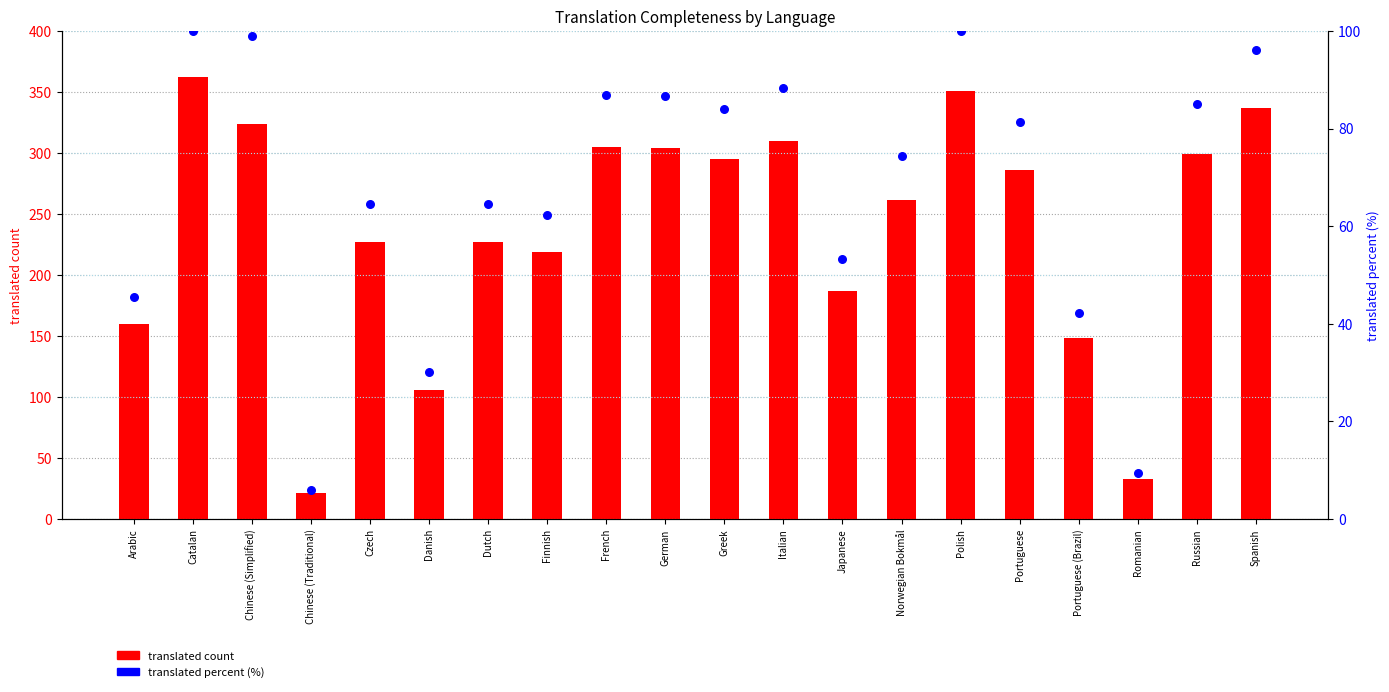

Is the value of translated count at Czech greater than the value of translated percent at French?

Yes